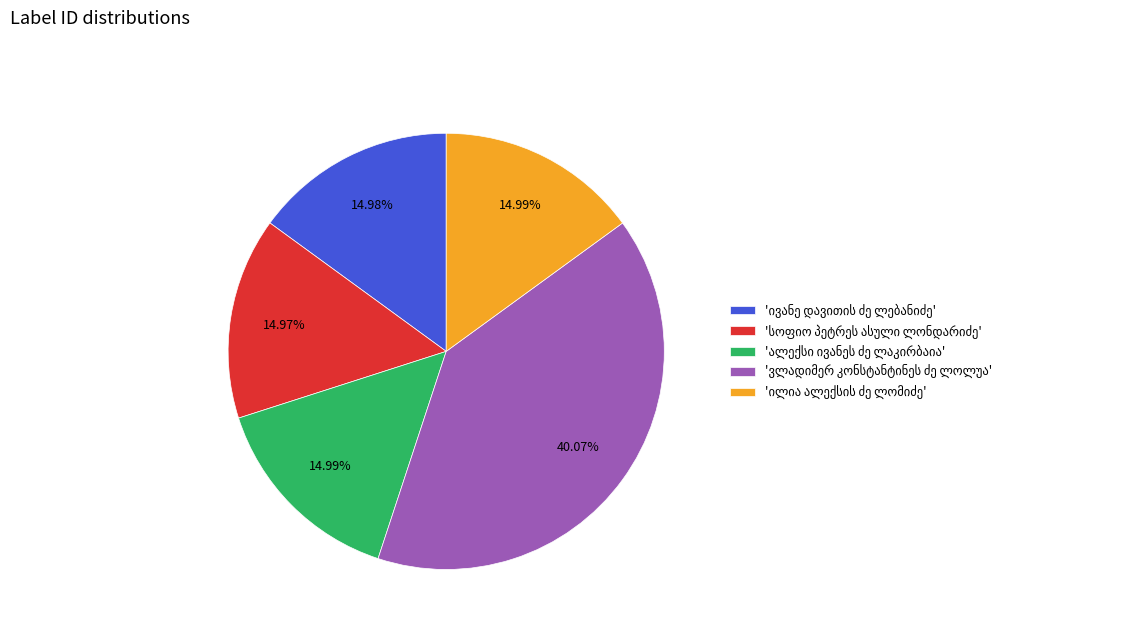

Is there a majority slice in this chart?

No